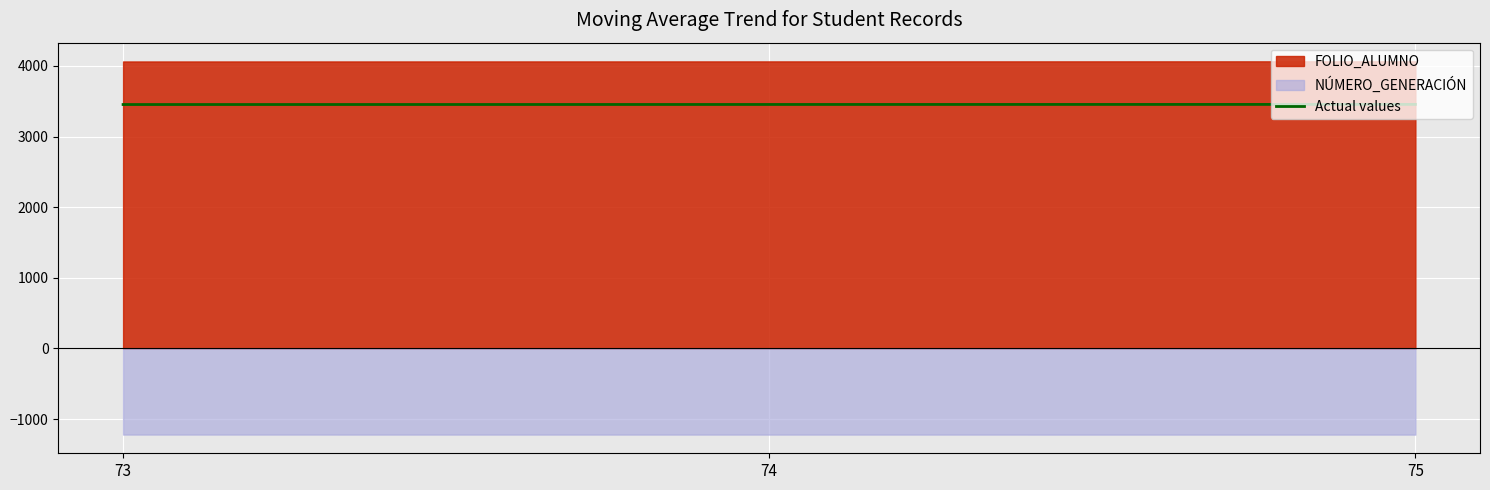

Which label corresponds to the largest value in the chart?

75